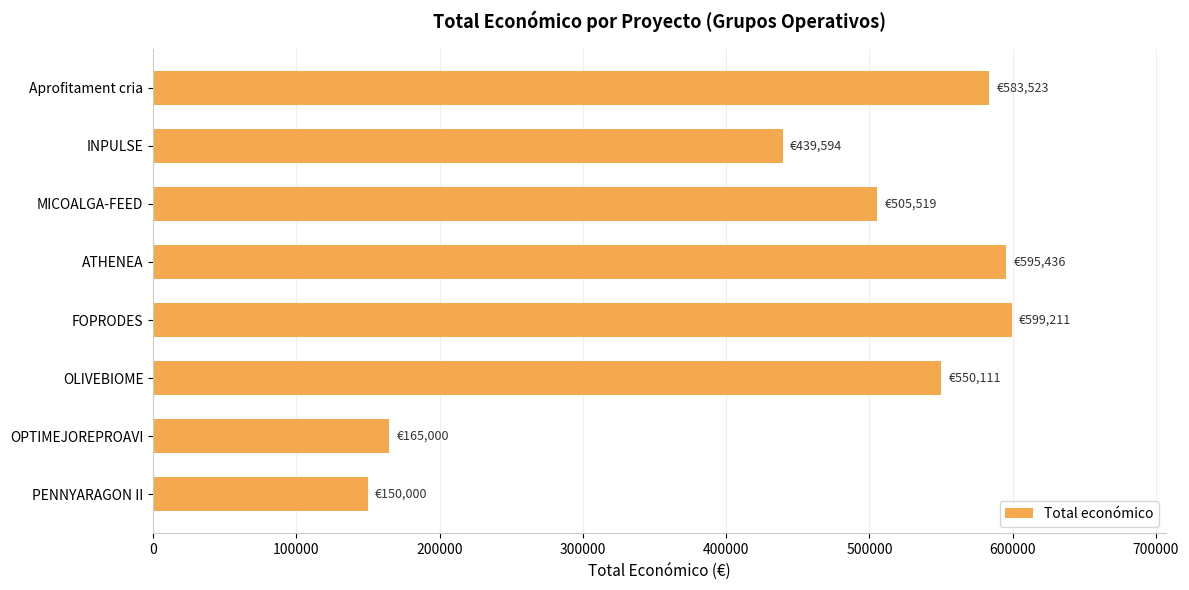

Reading bottom to top, list all the values displayed in this chart.

PENNYARAGON II=150000	OPTIMEJOREPROAVI=165000	OLIVEBIOME=550111	FOPRODES=599211	ATHENEA=595436	MICOALGA-FEED=505519	INPULSE=439594	Aprofitament cria=583523